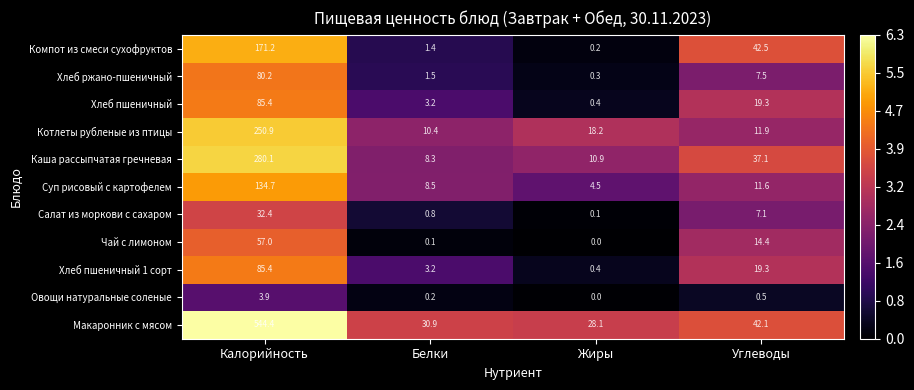

At which category does the chart reach its peak across all series?

Калорийность